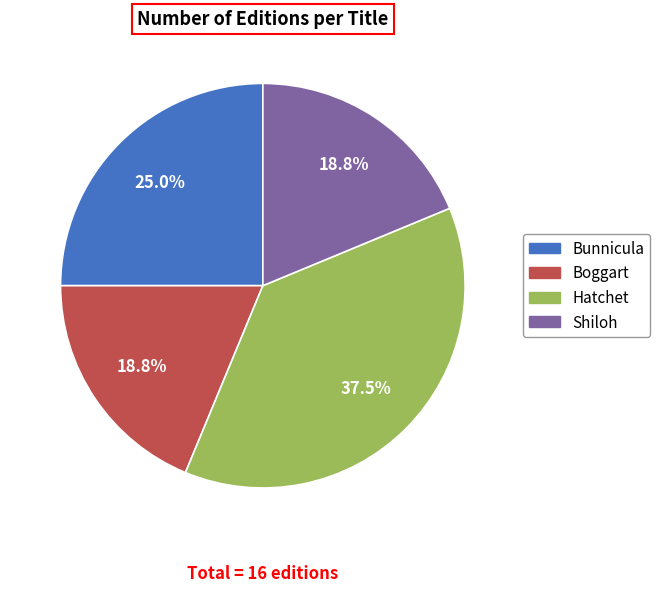

Is there a majority slice in this chart?

No